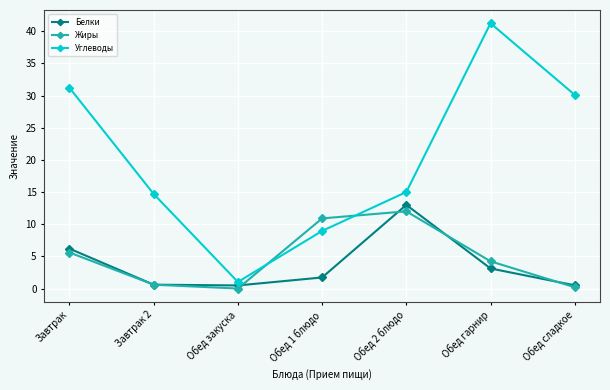

Which series has the largest range (max minus min)?

Углеводы